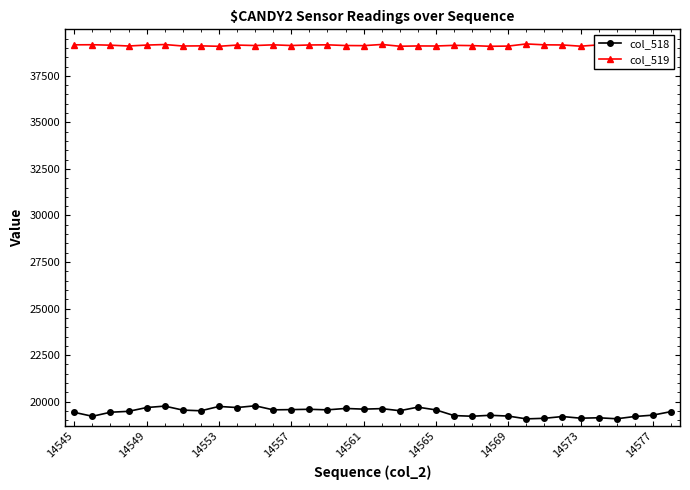

What is the difference between the maximum and second lowest values in the col_519 series?

126